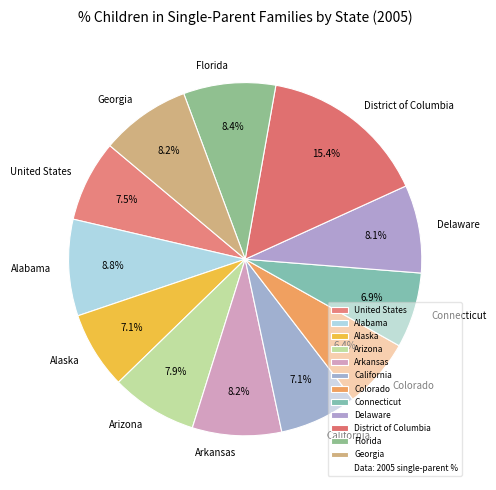

The District of Columbia slice represents 15% of the pie. True or false?

True